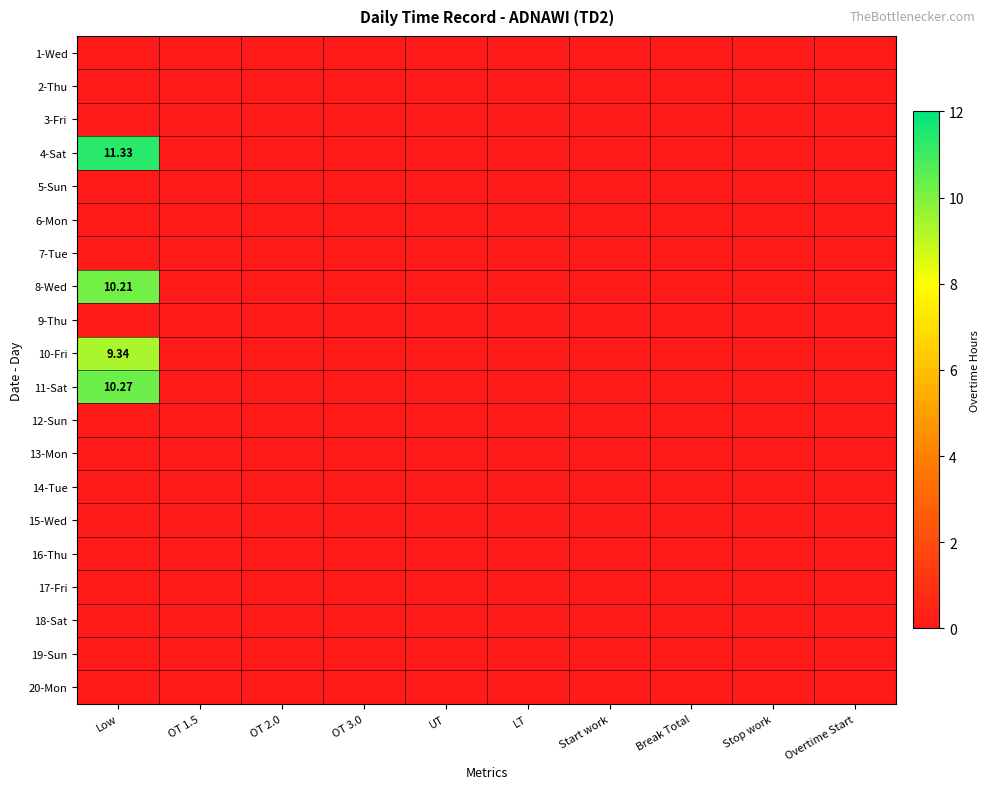

Which category has the highest value across all series?

Low